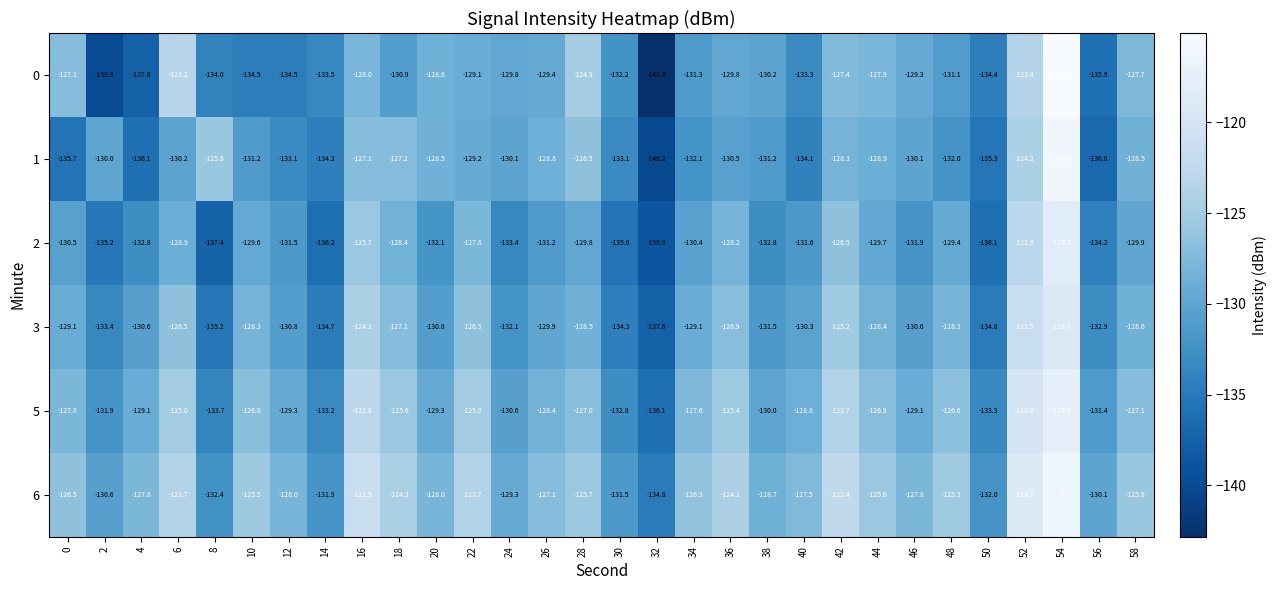

What is the average value of the 2 series?

-130.9